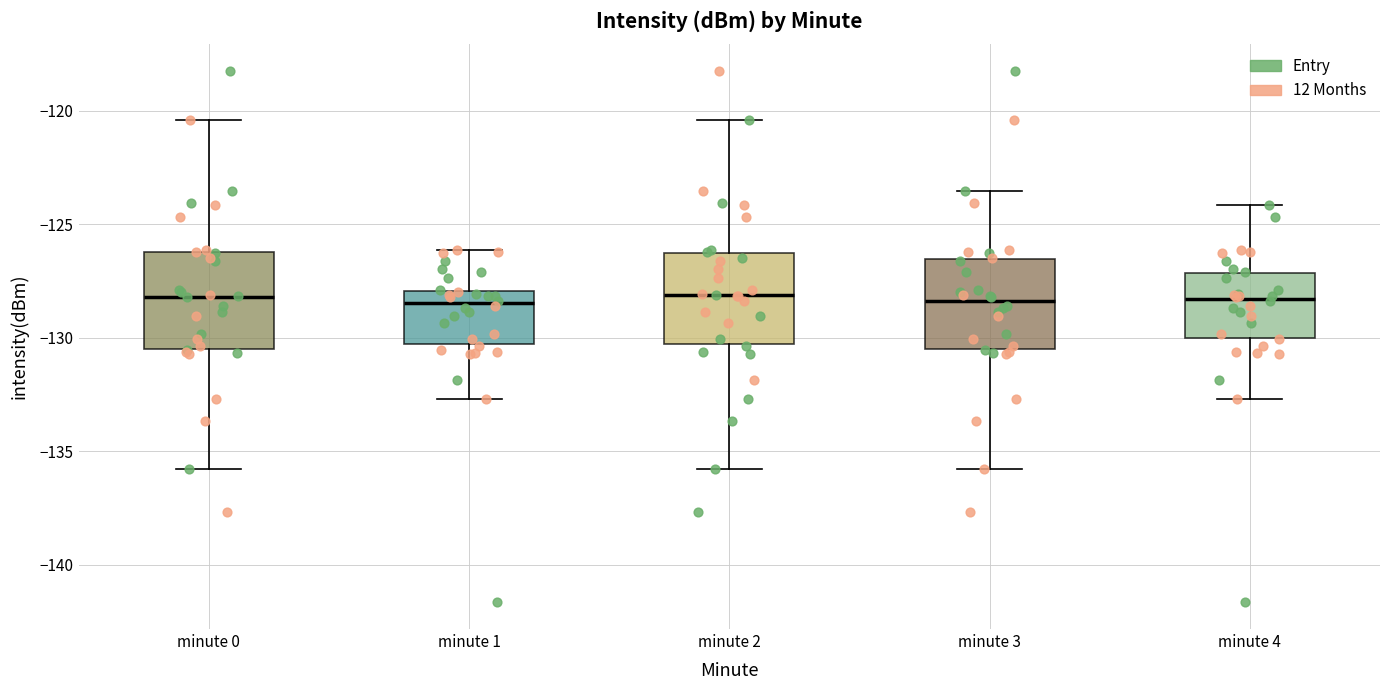

Reading left to right, read every box against the y-axis: the position of its median line, the range the box covers, and the ends of its whiskers. The values are not printed on the chart, so give them approximately, as read against the axis.

minute 0: median -128.0, box -130.5 to -126.0, whiskers -136.0 to -120.5
minute 1: median -128.5, box -130.5 to -128.0, whiskers -132.5 to -126.0
minute 2: median -128.0, box -130.5 to -126.5, whiskers -136.0 to -120.5
minute 3: median -128.5, box -130.5 to -126.5, whiskers -136.0 to -123.5
minute 4: median -128.5, box -130.0 to -127.0, whiskers -132.5 to -124.0